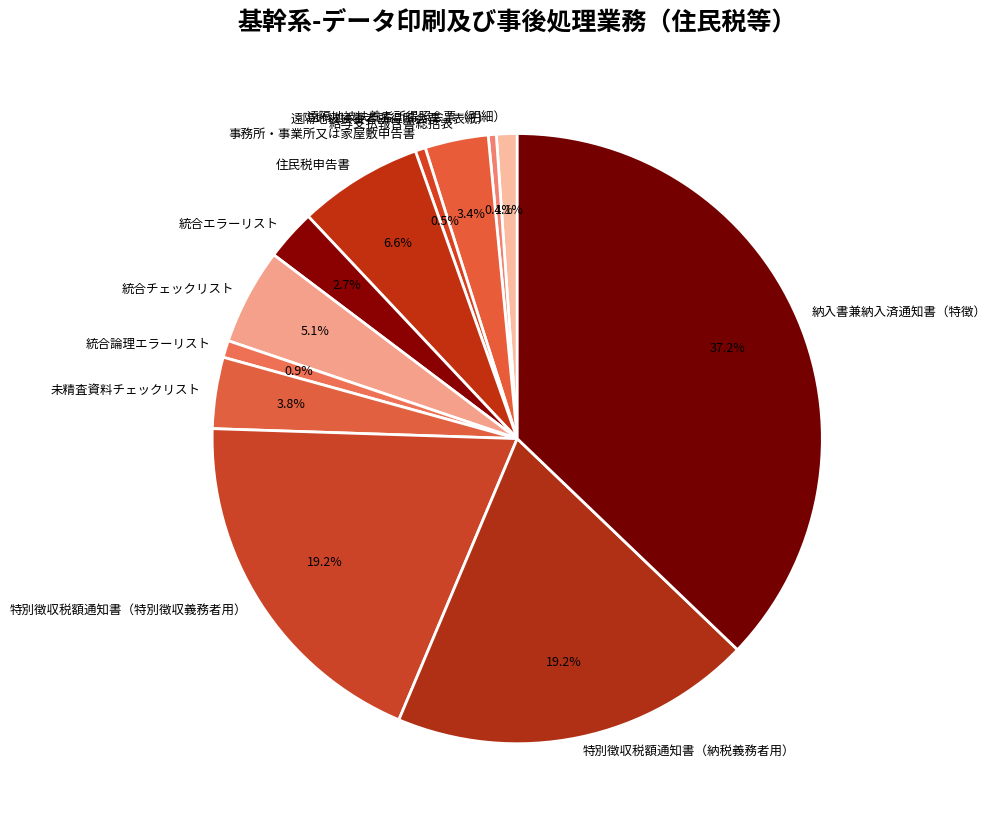

How many segments does this pie chart have?

12